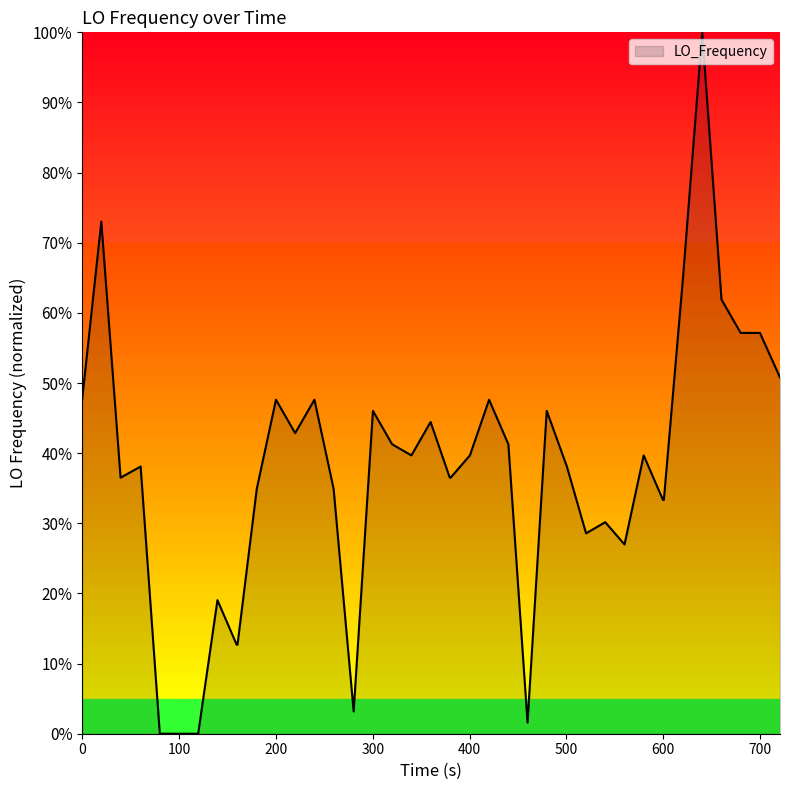

What is the greatest value displayed?

100.0